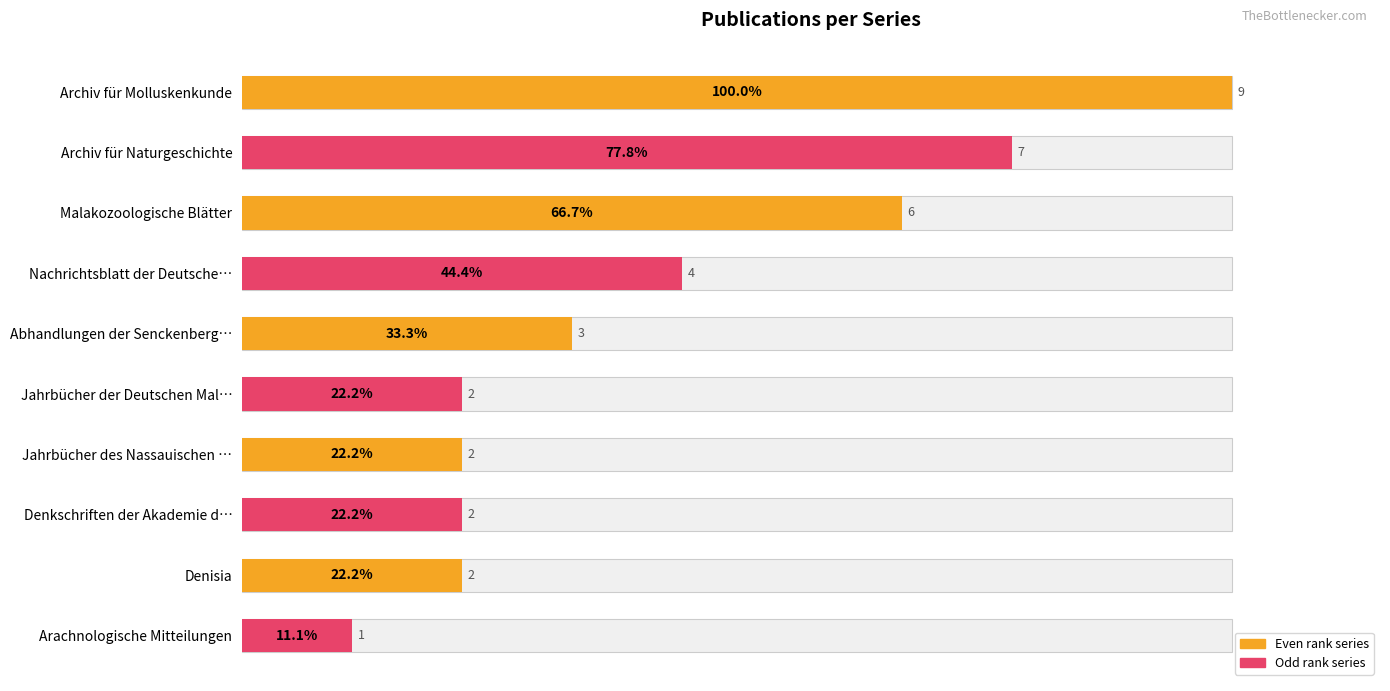

Does the chart contain stacked bars?

No